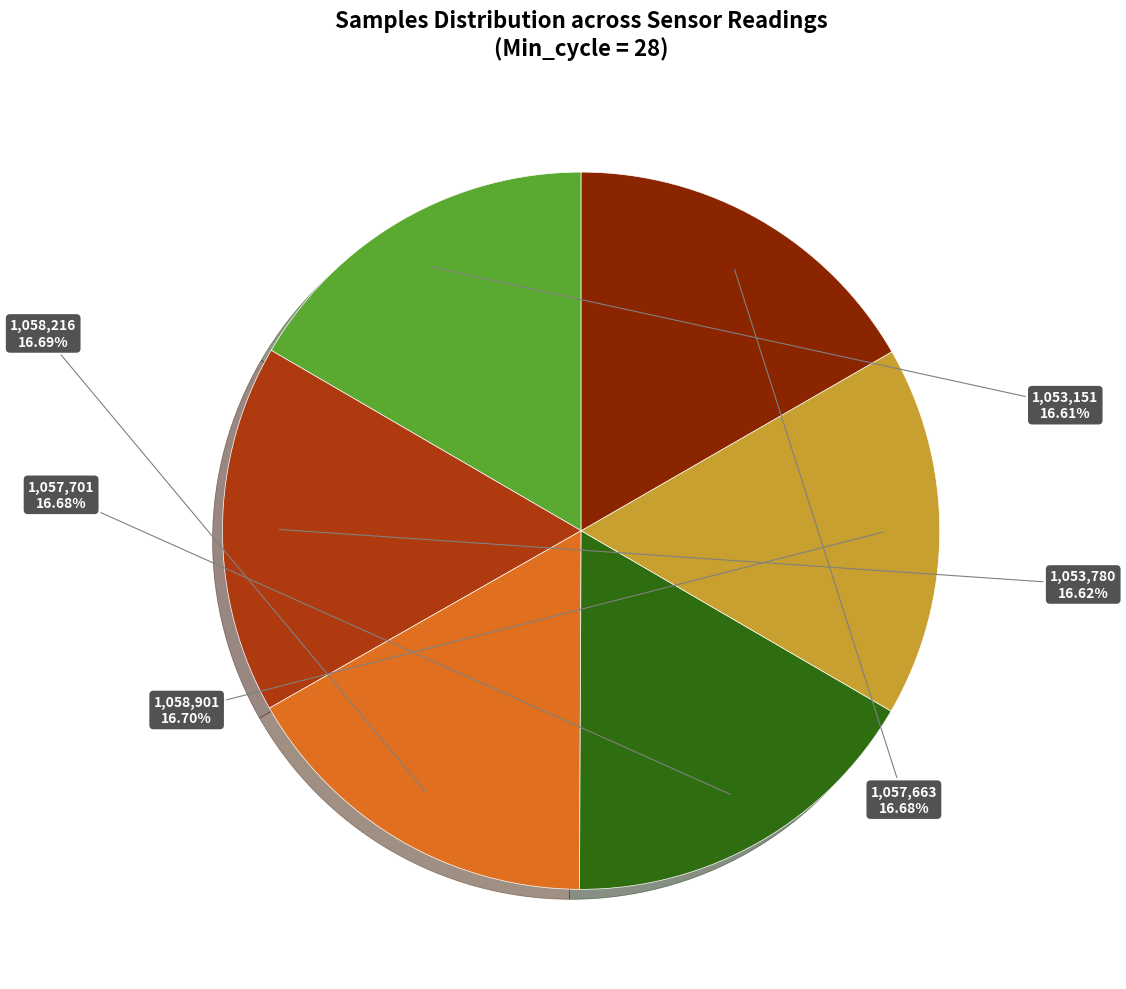

How many segments does this pie chart have?

6